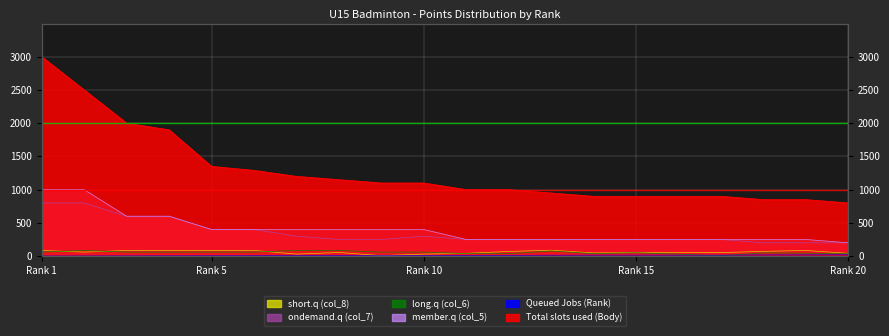

Which category has the highest value across all series?

Rank 1